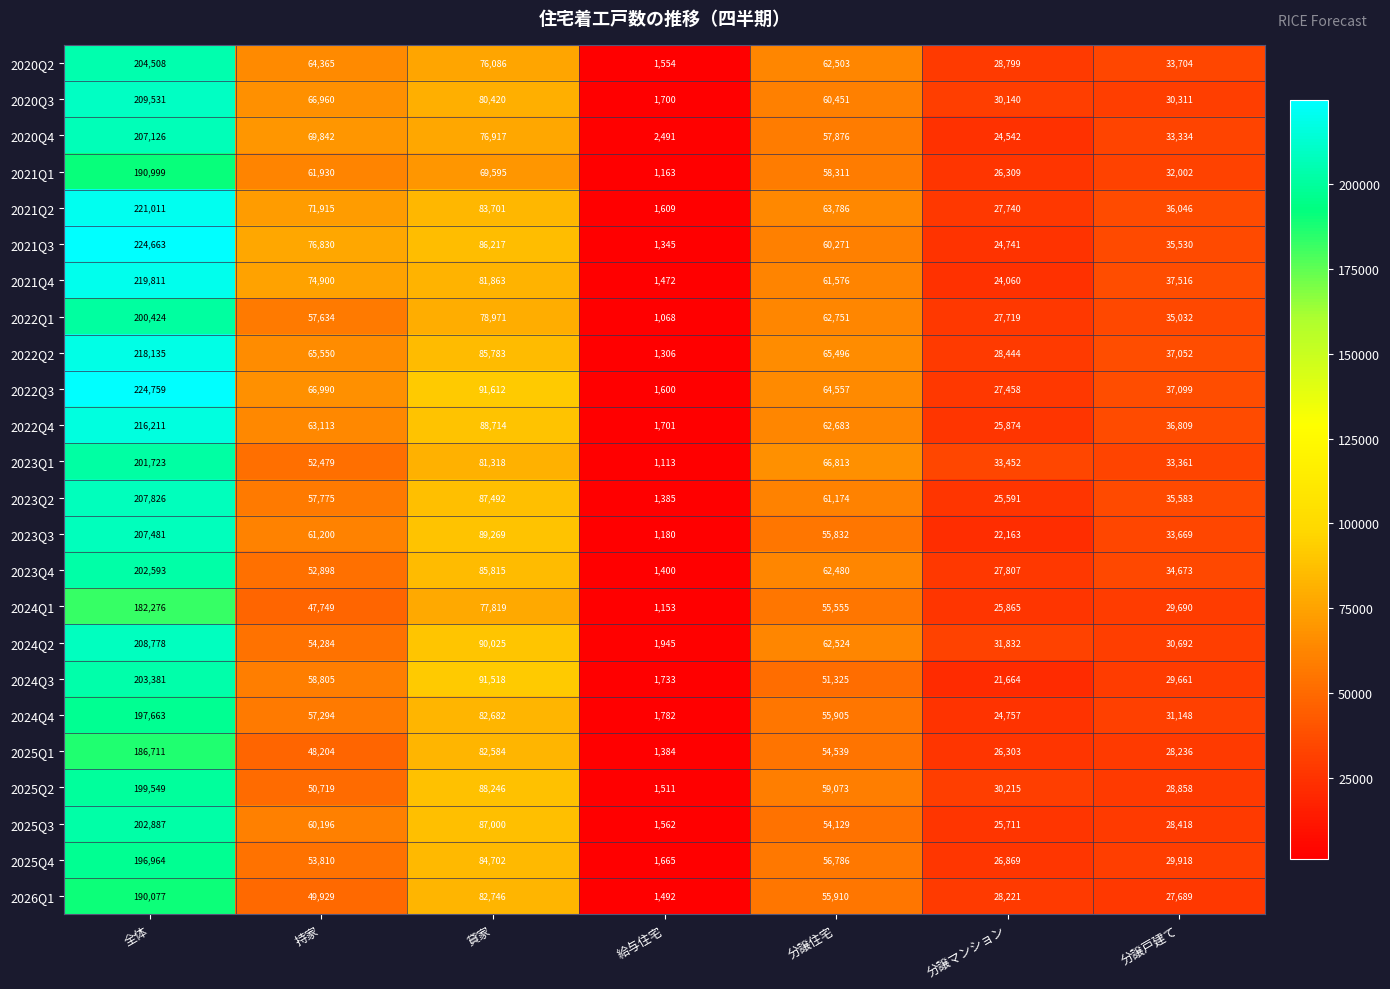

What is the minimum value shown in the chart?

1068